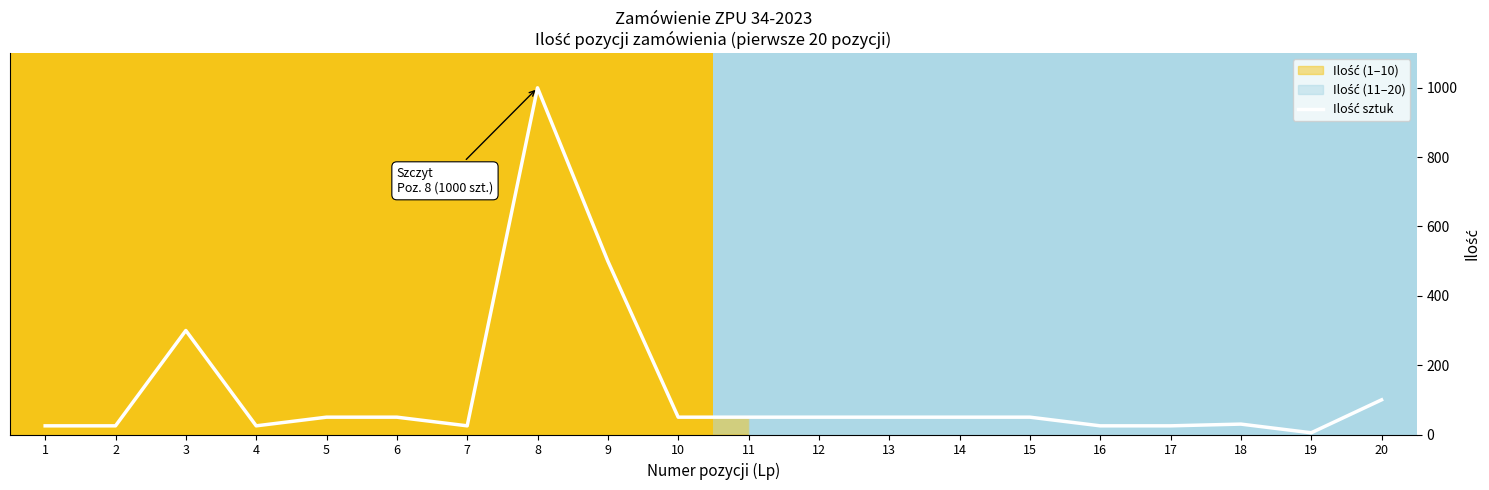

At which category does the chart reach its peak across all series?

8